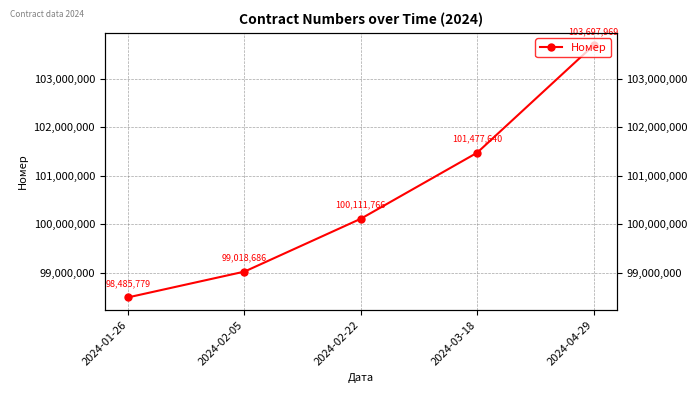

Is this an area chart (filled region under the line)?

No